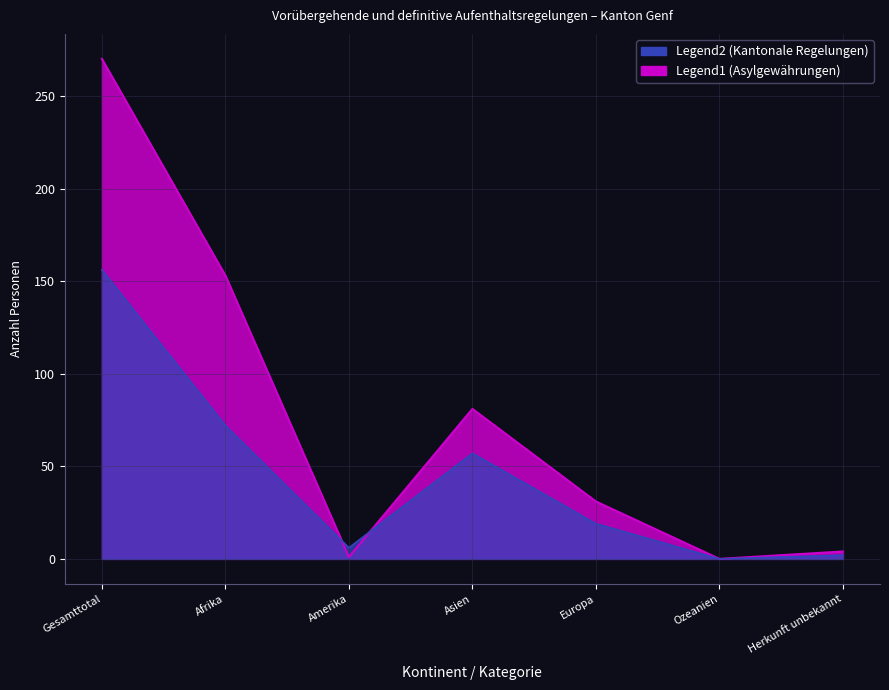

At which category is the sum across all series the highest?

Gesamttotal